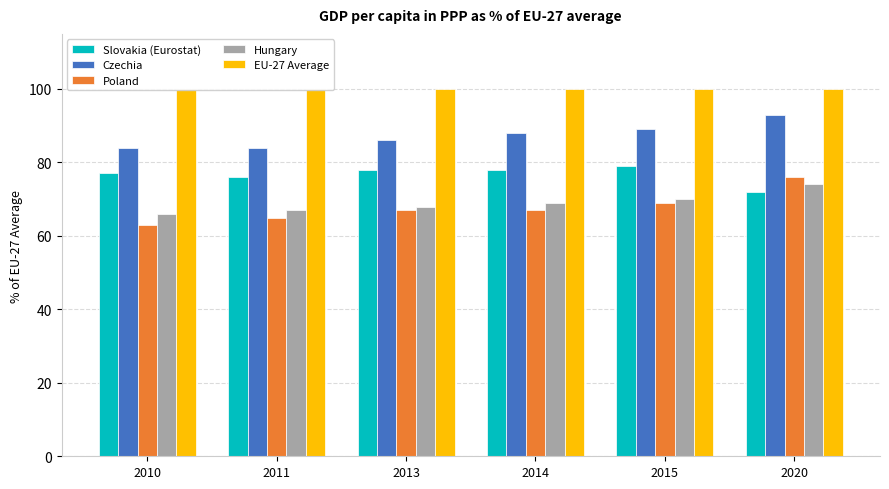

What is the minimum value for Slovakia (Eurostat)?

72